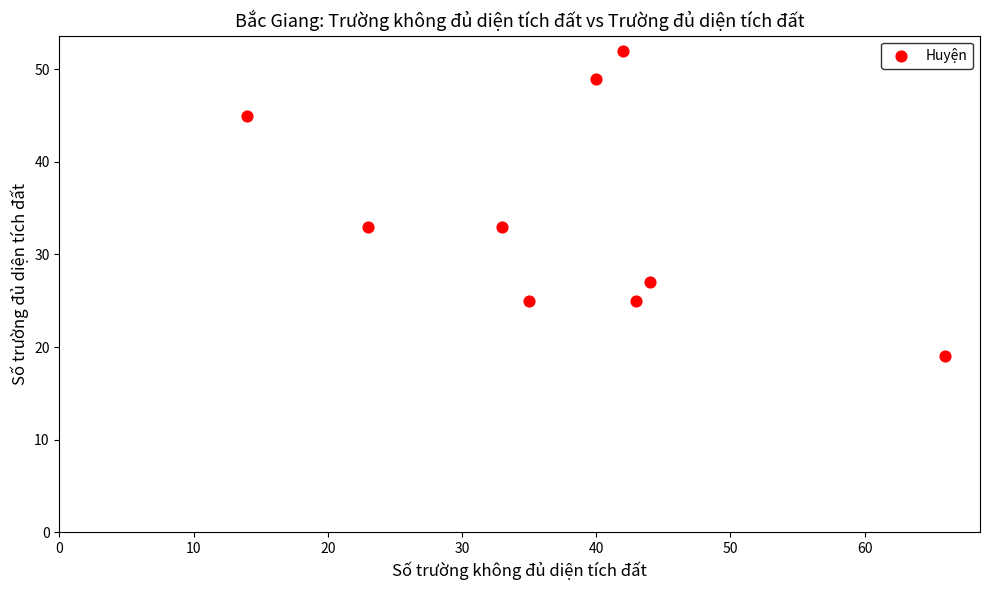

What is the range of Y values (max minus min)?

33